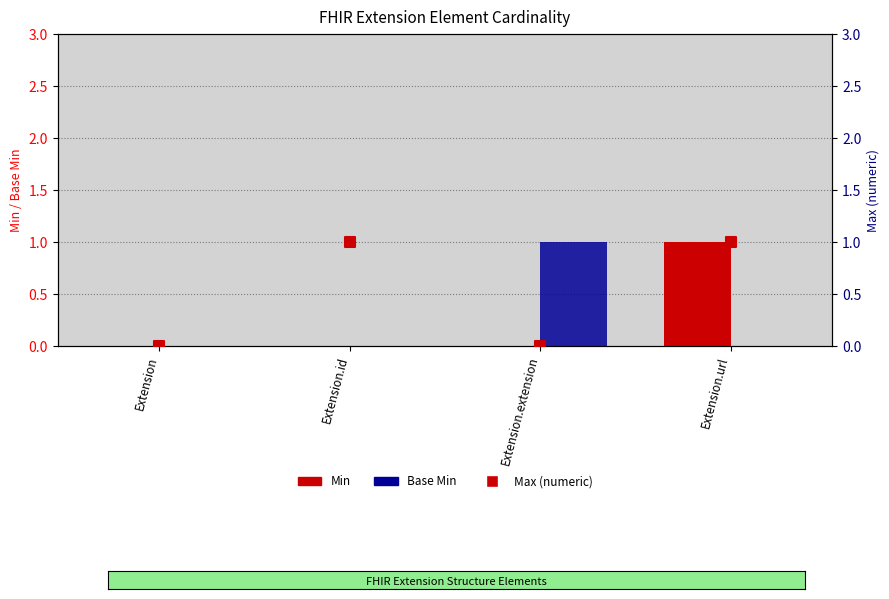

What are all the series names shown in the legend?

Min, Base Min, Max (numeric)